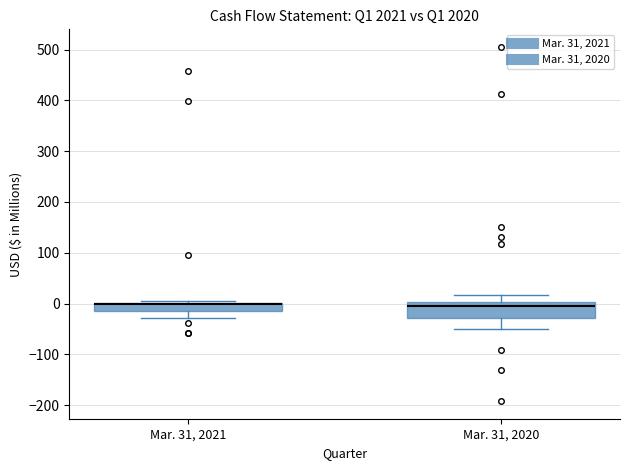

Reading left to right, transcribe this box plot: for each box, give where its median line is, the range the box spans, and where its two whiskers end, as read against the y-axis. The values are not printed on the chart, so give them approximately, as read against the axis.

Mar. 31, 2021: median 0 (drawn on the box's upper edge), box -10 to 0, whiskers -30 to 0
Mar. 31, 2020: median 0 (just below the box's upper edge), box -30 to 0, whiskers -50 to 20